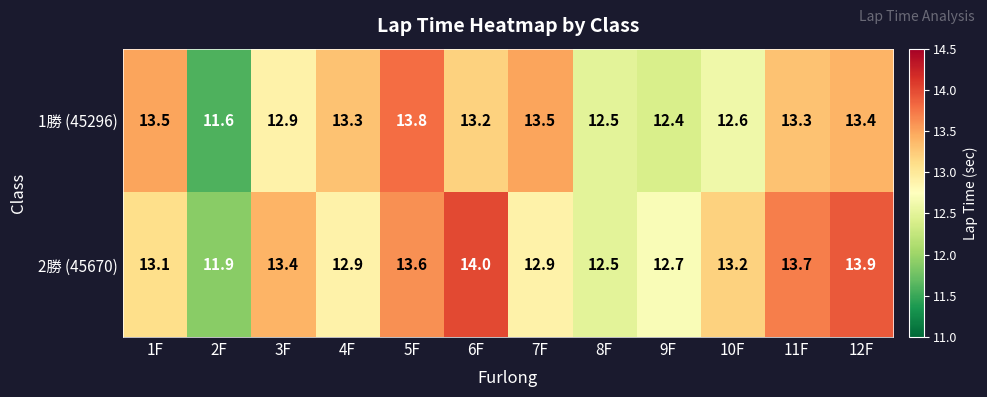

Rank the series at 2F from highest to lowest value.

2勝 (45670), 1勝 (45296)